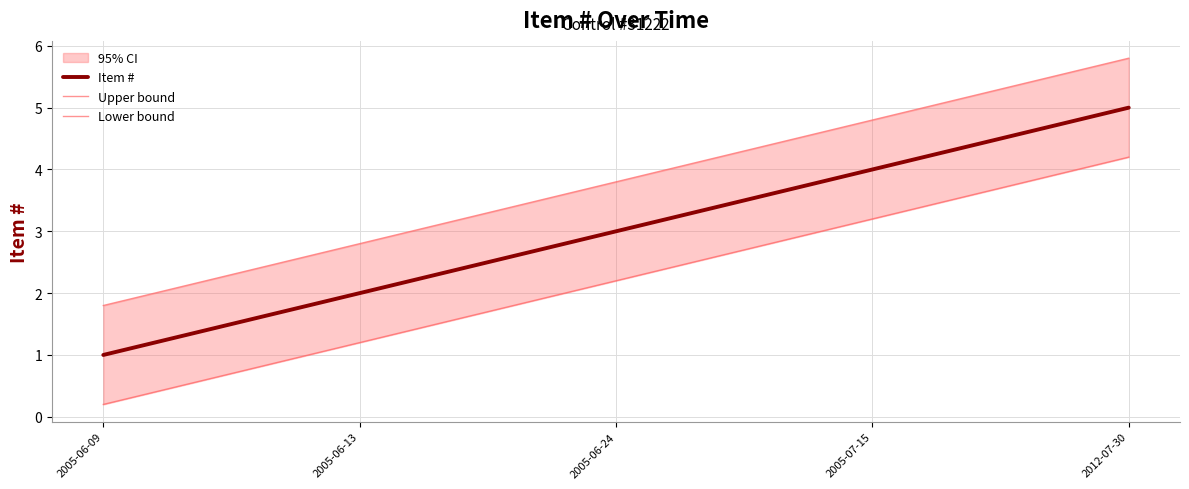

At which category is the sum across all series the highest?

2012-07-30